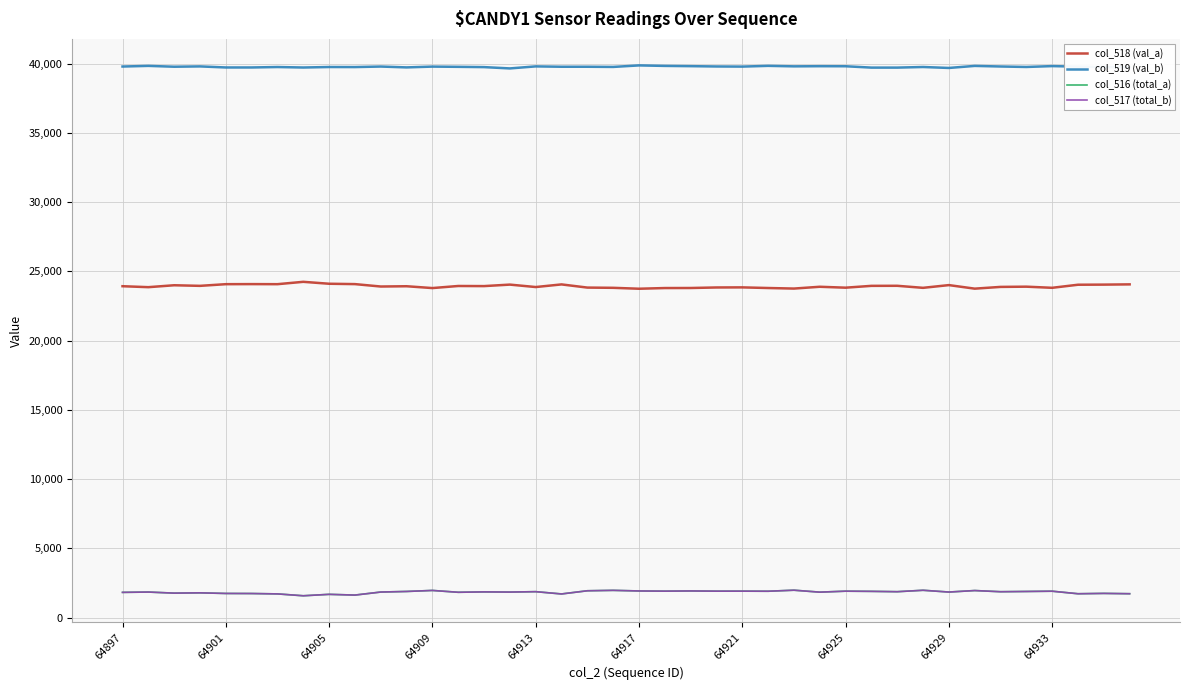

What is the minimum value shown in the chart?

1575